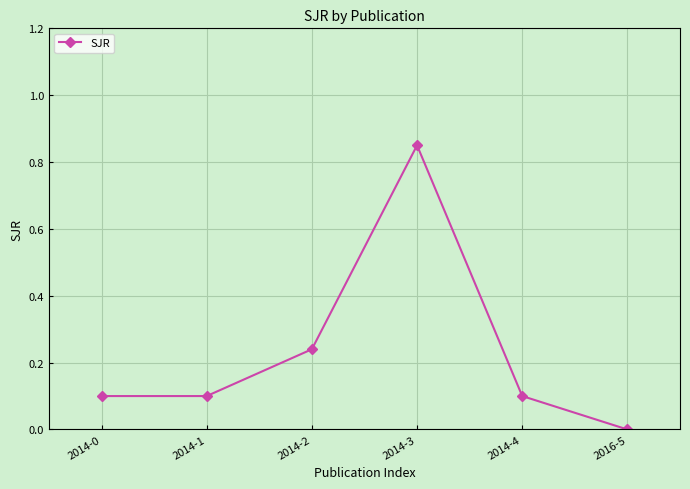

Count the values in the range 0 to 1.

6